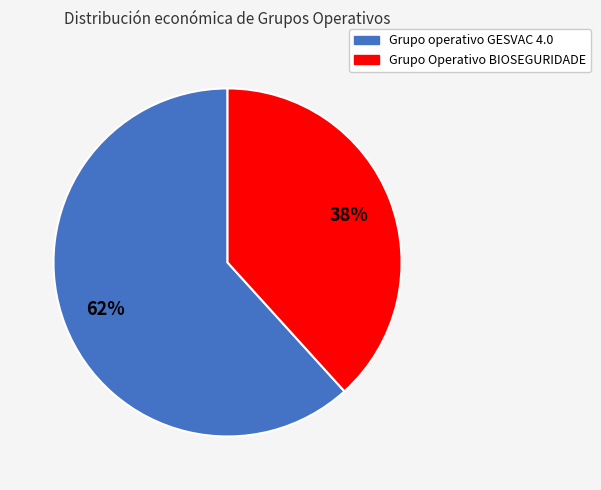

How many segments does this pie chart have?

2